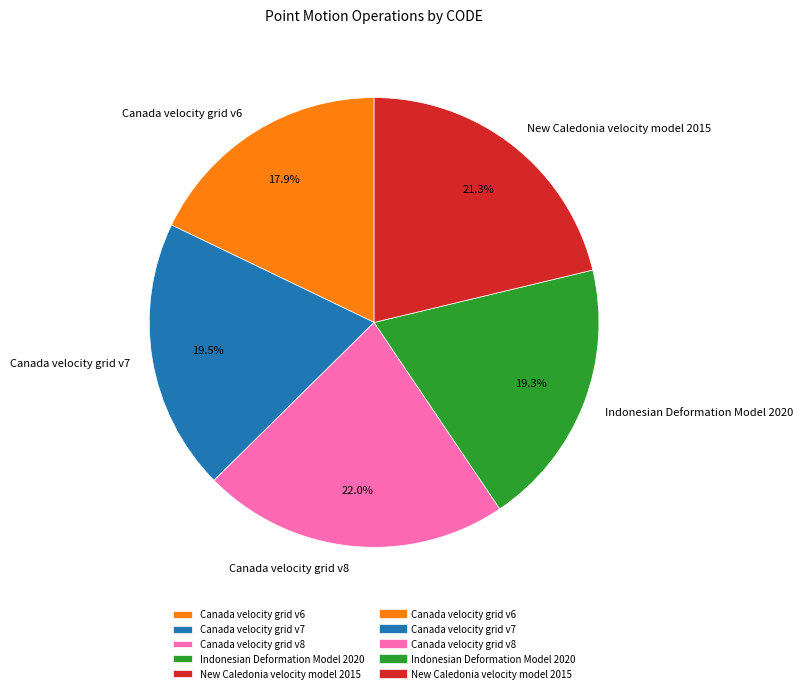

To the nearest percent, what is the difference between the largest and smallest slice percentages?

4%